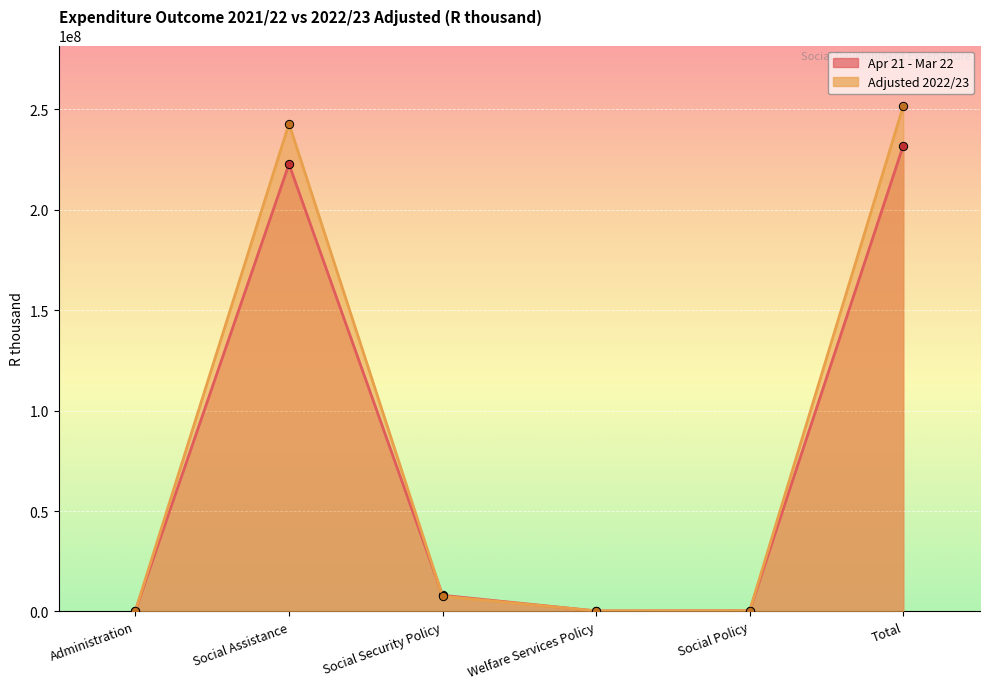

True or false: Adjusted 2022/23 and Apr 21 - Mar 22 cross at least once.

True